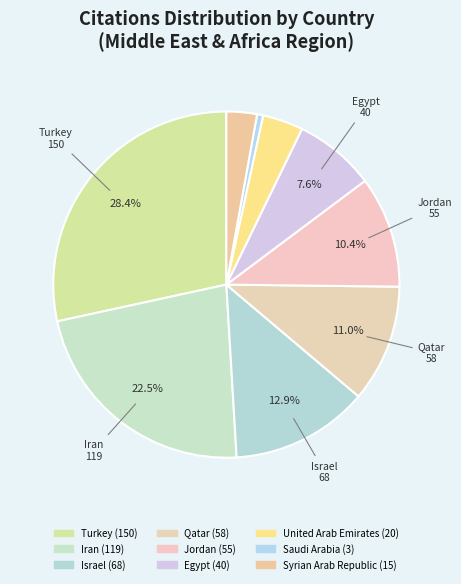

True or false: Israel accounts for 13% of the total.

True